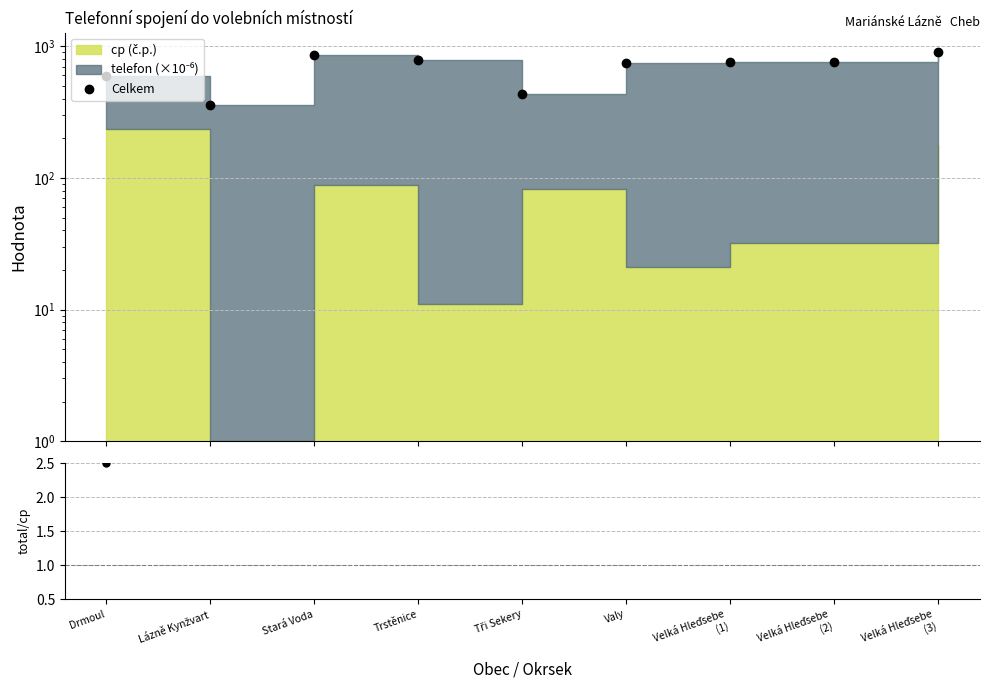

Is it true that total/cp equals 23.7 at Velká Hleďsebe
(2)?

True